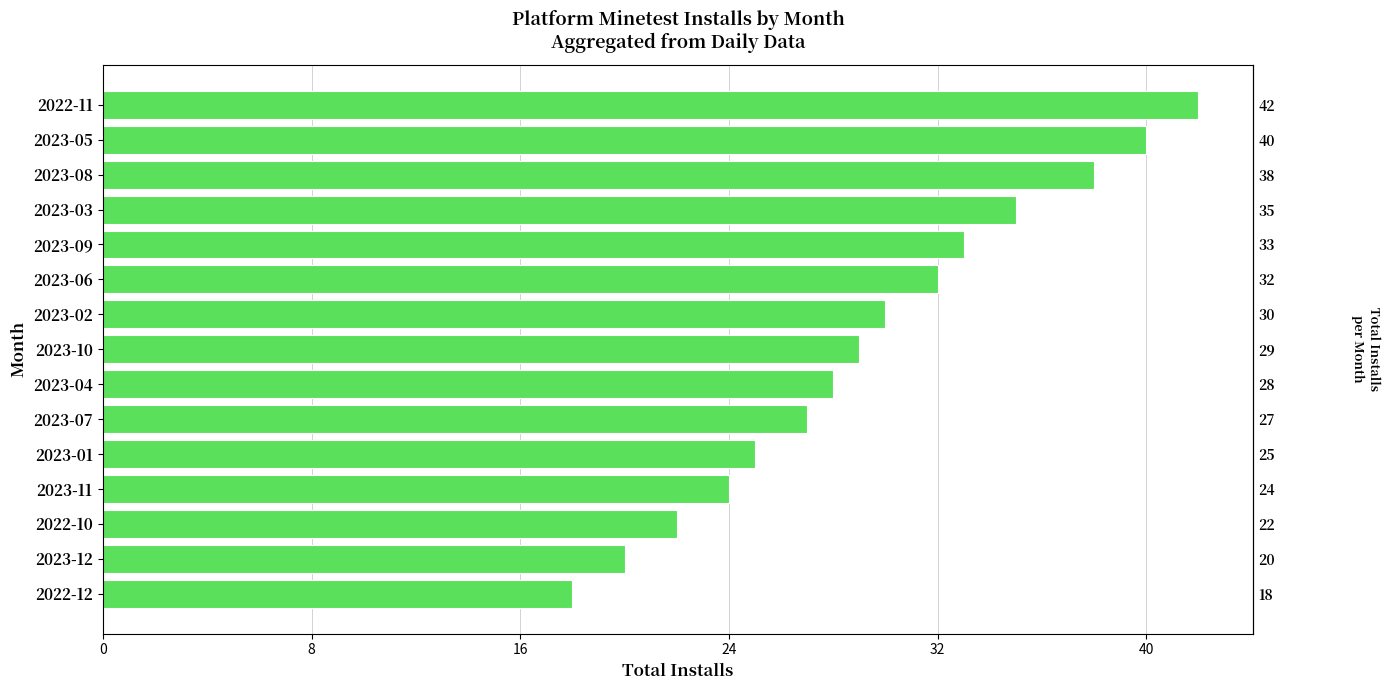

What is the average value?

30